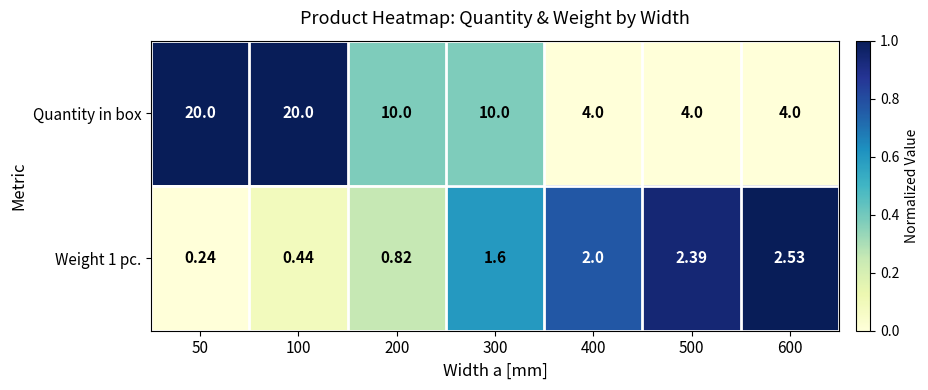

Rank the series by their maximum value, from lowest to highest.

Weight 1 pc., Quantity in box